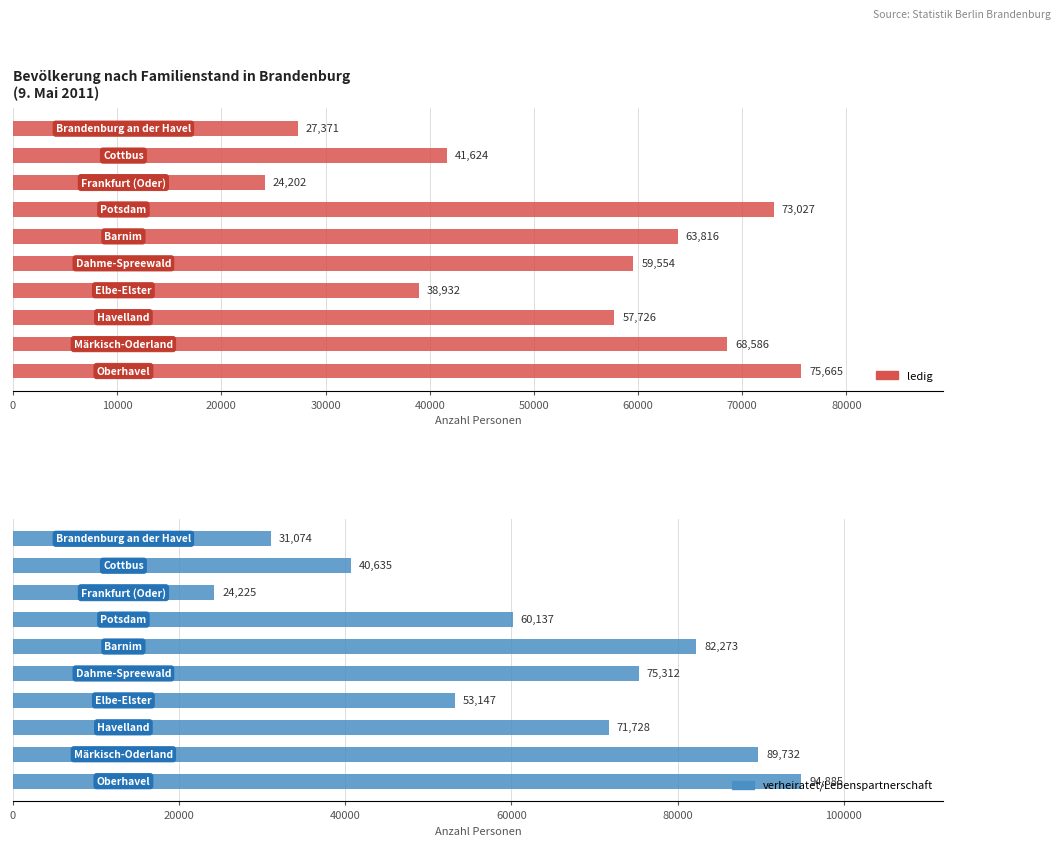

Rank the series by their maximum value, from lowest to highest.

ledig, verheiratet/Lebenspartnerschaft